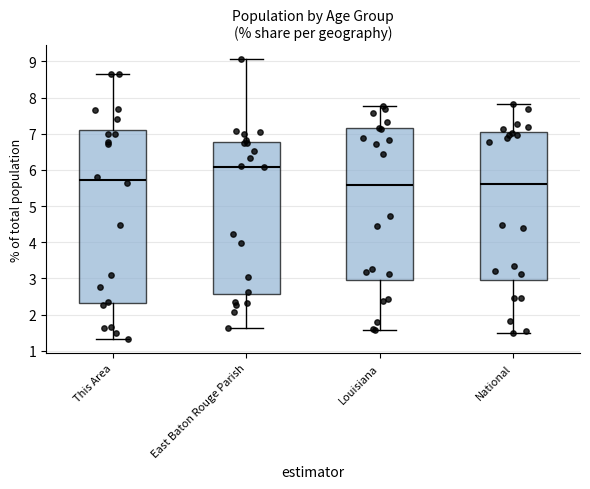

Reading left to right, read every box against the y-axis: the position of its median line, the range the box covers, and the ends of its whiskers. The values are not printed on the chart, so give them approximately, as read against the axis.

This Area: median 5.7, box 2.3 to 7.1, whiskers 1.3 to 8.7
East Baton Rouge Parish: median 6.1, box 2.6 to 6.8, whiskers 1.6 to 9.1
Louisiana: median 5.6, box 2.9 to 7.1, whiskers 1.6 to 7.8
National: median 5.6, box 3.0 to 7.0, whiskers 1.5 to 7.8